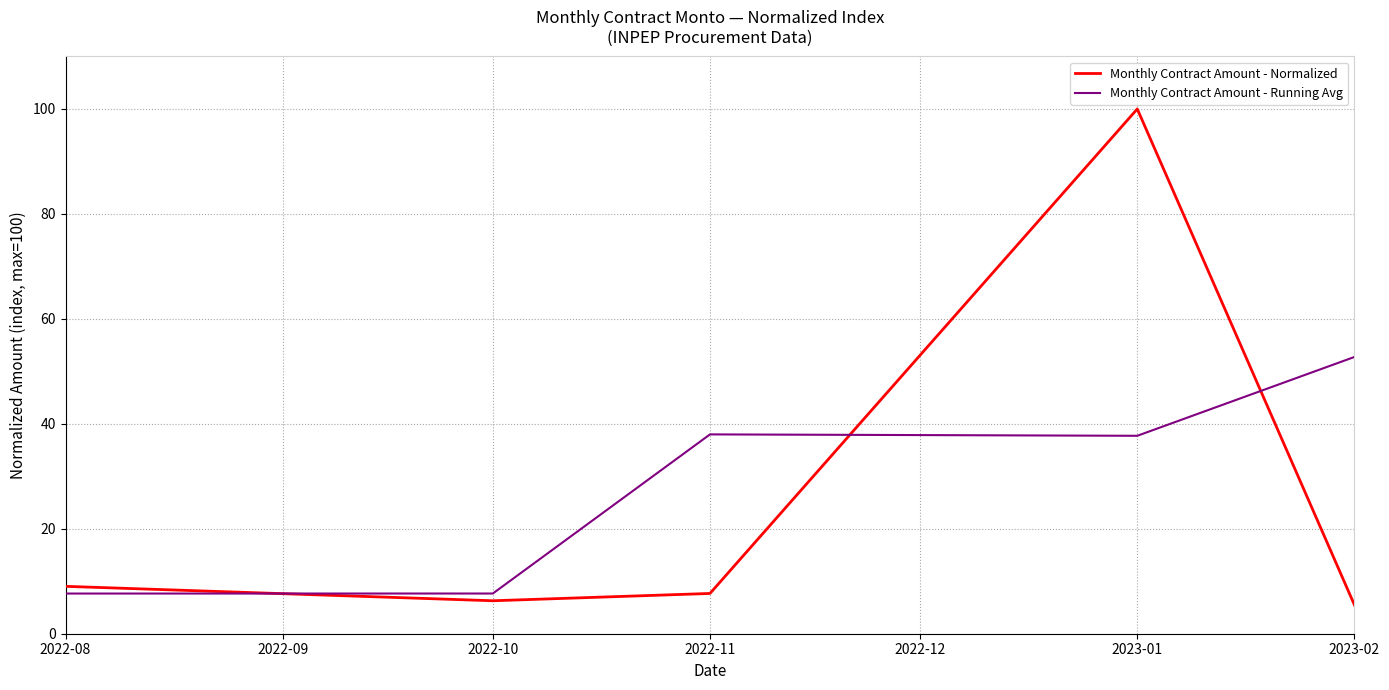

What is the difference between the second highest and minimum values in the Monthly Contract Amount - Normalized series?

3.5